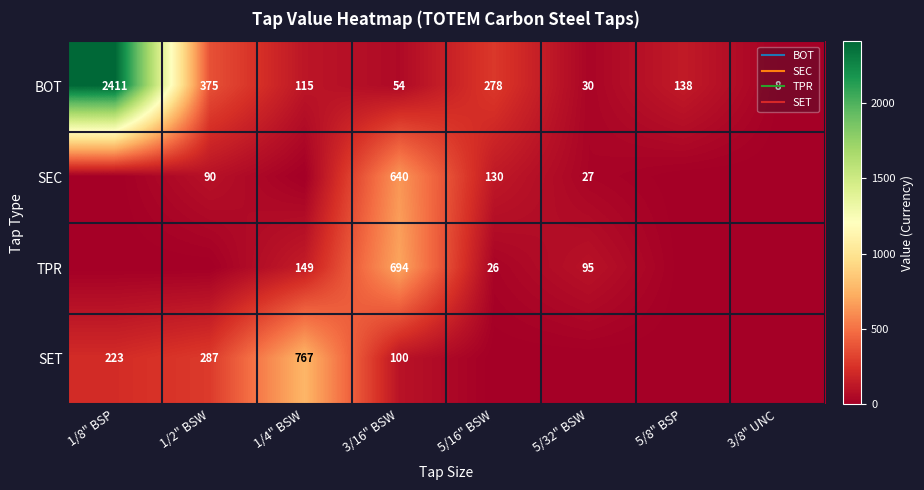

What is the sum of the SEC values at 1/8" BSP and 5/32" BSW?

27.4